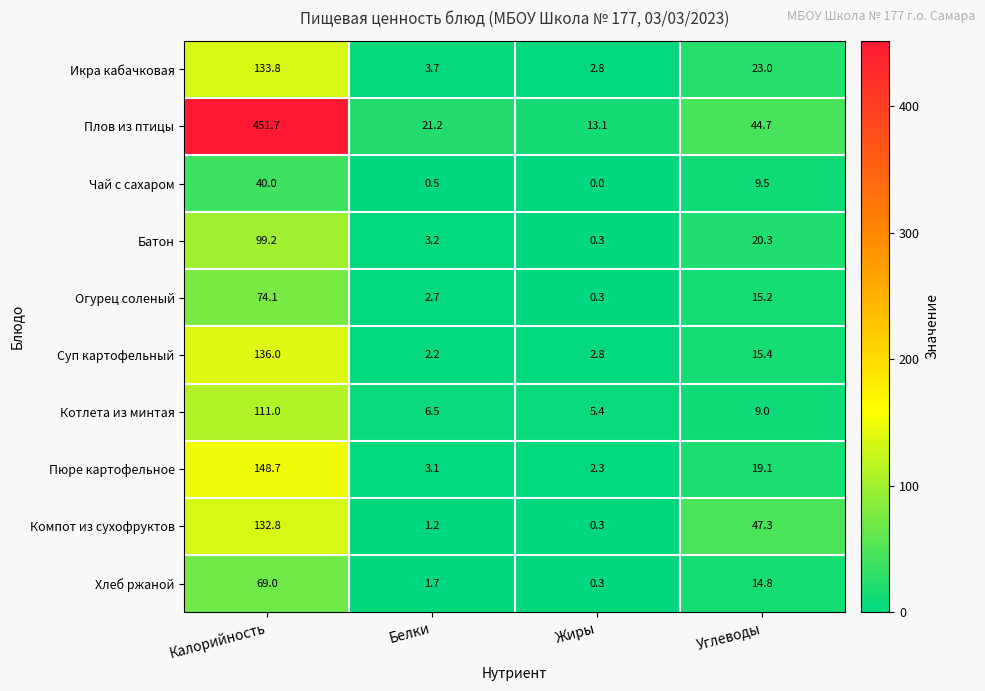

What is the difference between the maximum and second lowest values in the Компот из сухофруктов series?

131.6